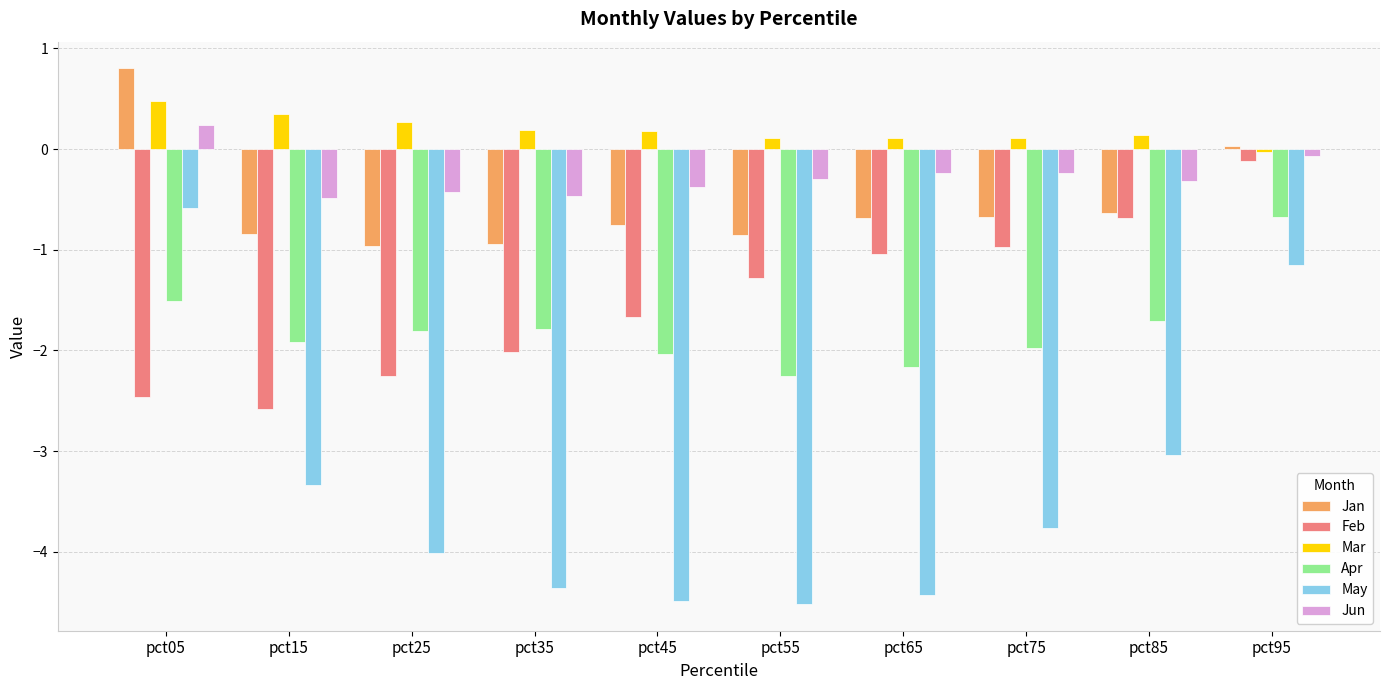

Which series has the largest total across all categories?

Mar